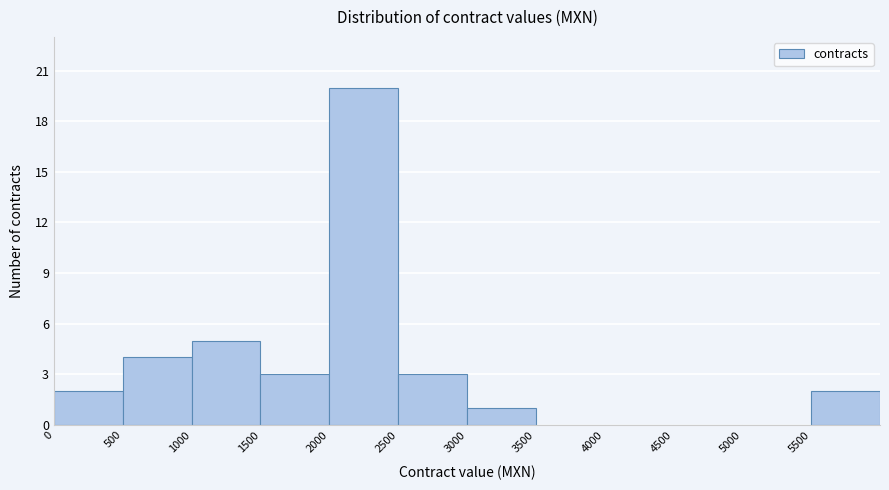

Over which range of the x-axis is the bar tallest?

2000 to 2500